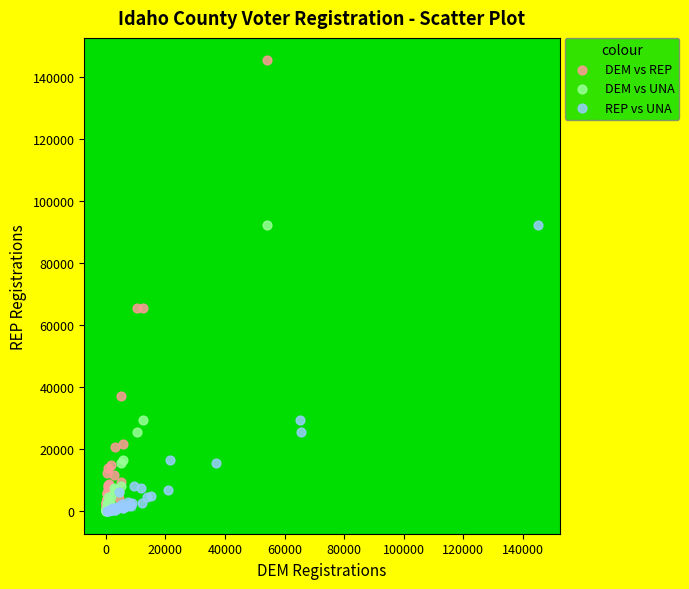

Which series has the largest Y range (max minus min)?

DEM vs REP